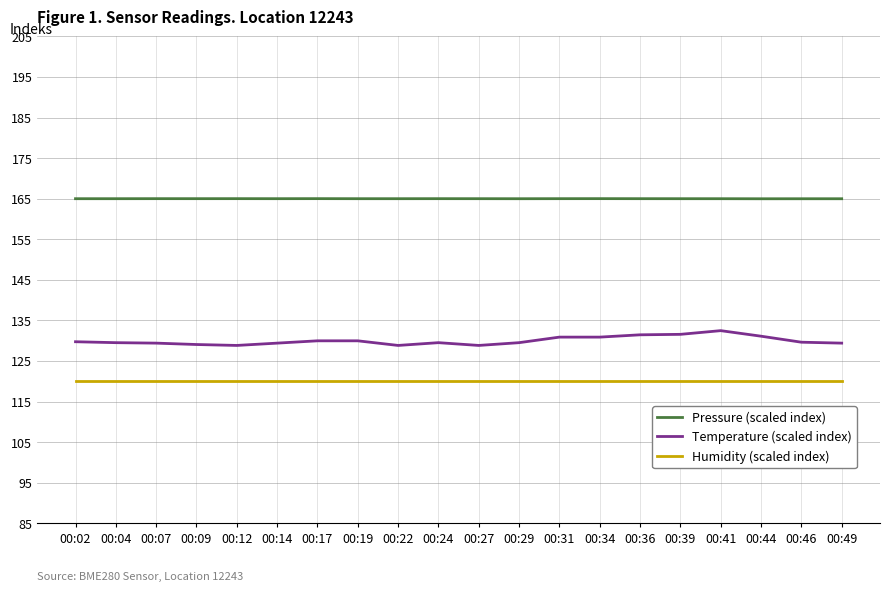

True or false: Temperature (scaled index) and Pressure (scaled index) cross at least once.

False